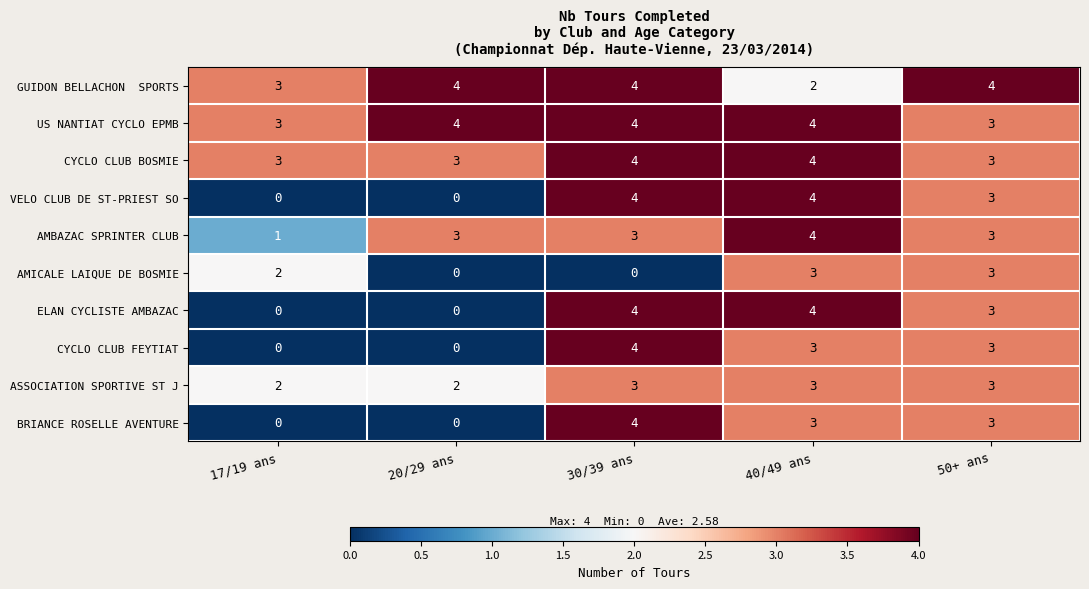

What is the sum of the ELAN CYCLISTE AMBAZAC values at 40/49 ans and 20/29 ans?

4